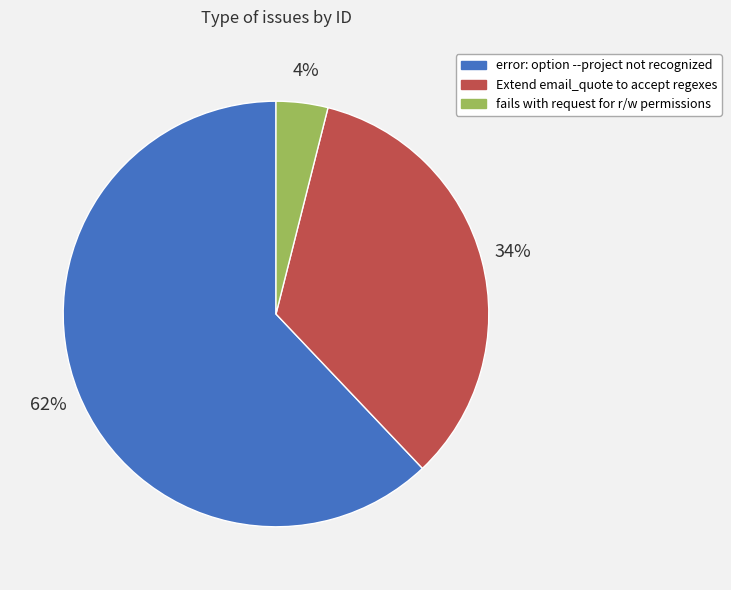

The error: option --project not recognized slice represents 62% of the pie. True or false?

True